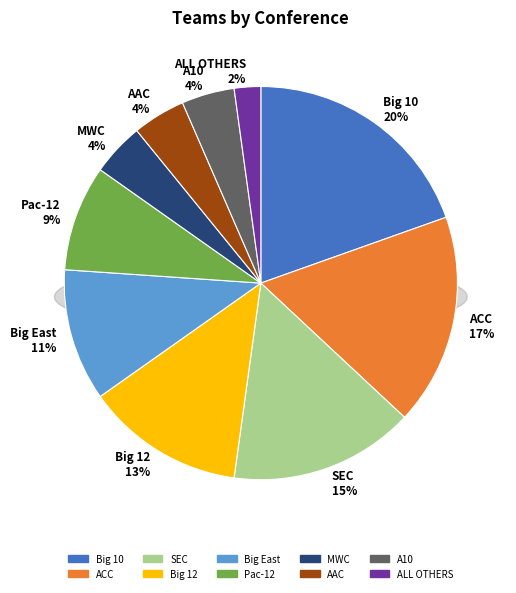

Does any single category account for the majority?

No